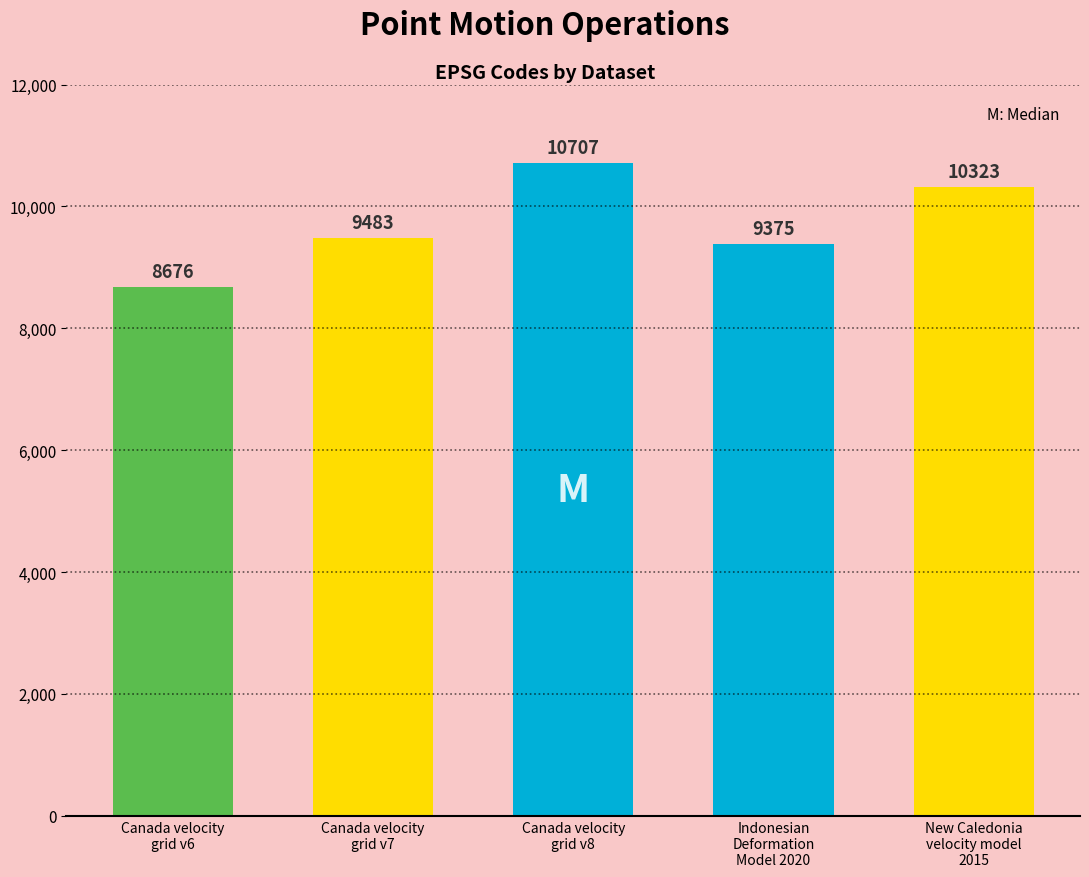

Reading left to right, transcribe all the data shown in this chart.

8676	9483	10707	9375	10323